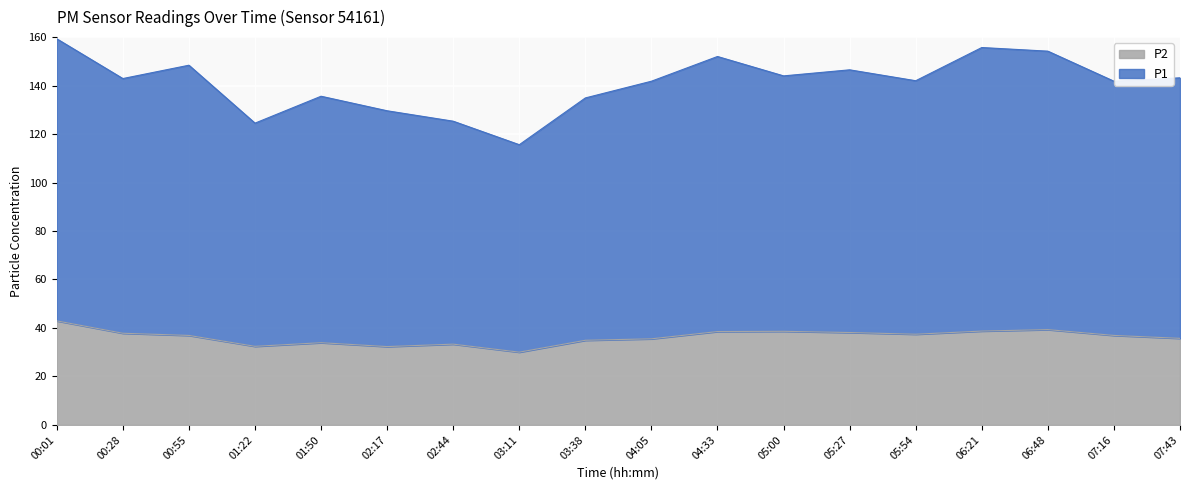

How many interior local peaks does the P2 series have?

4